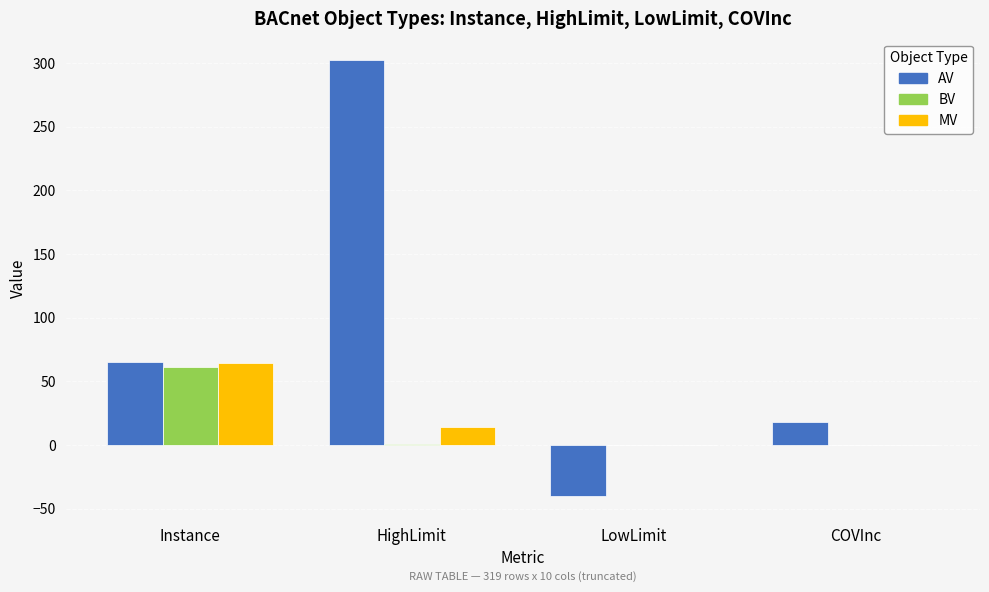

What is the average value of the BV series?

16